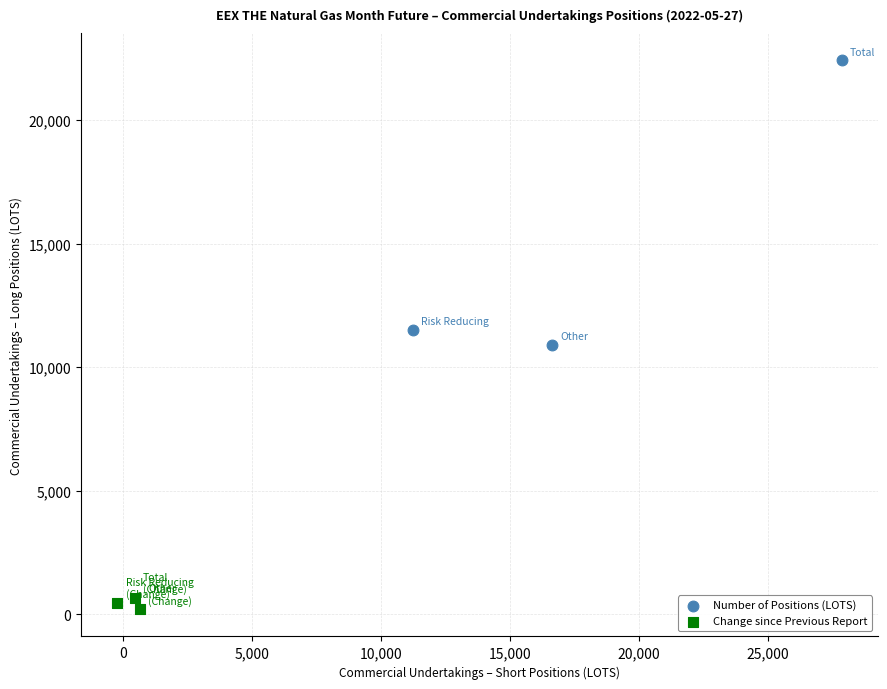

What are all the series names shown in the legend?

Number of Positions (LOTS), Change since Previous Report